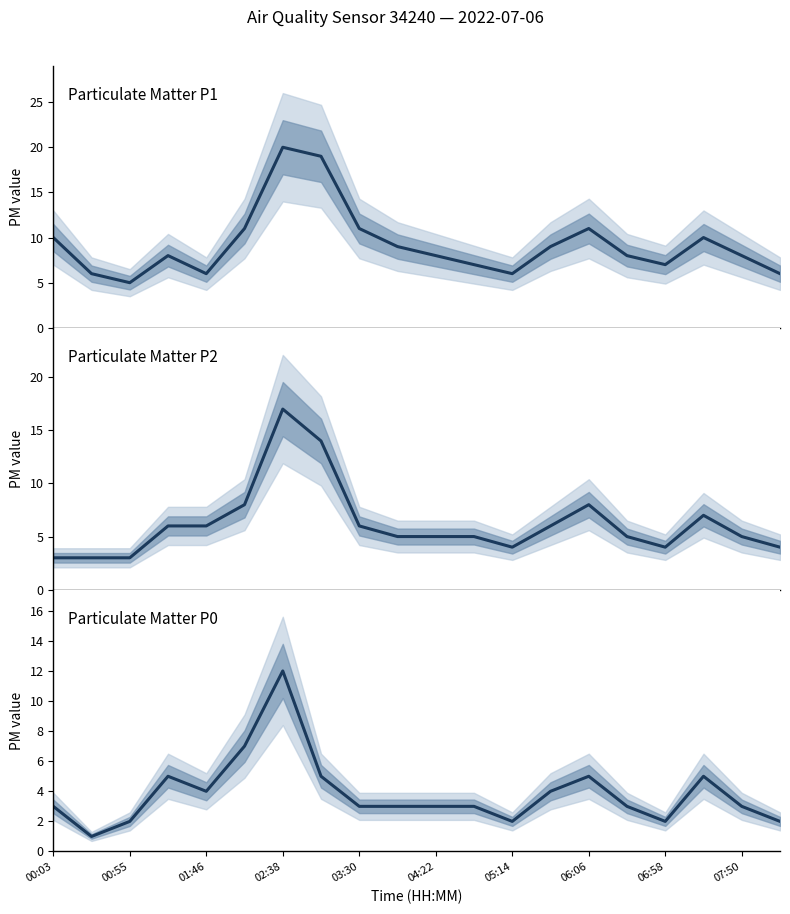

The value of P1 at 01:46 is 4. True or false?

False